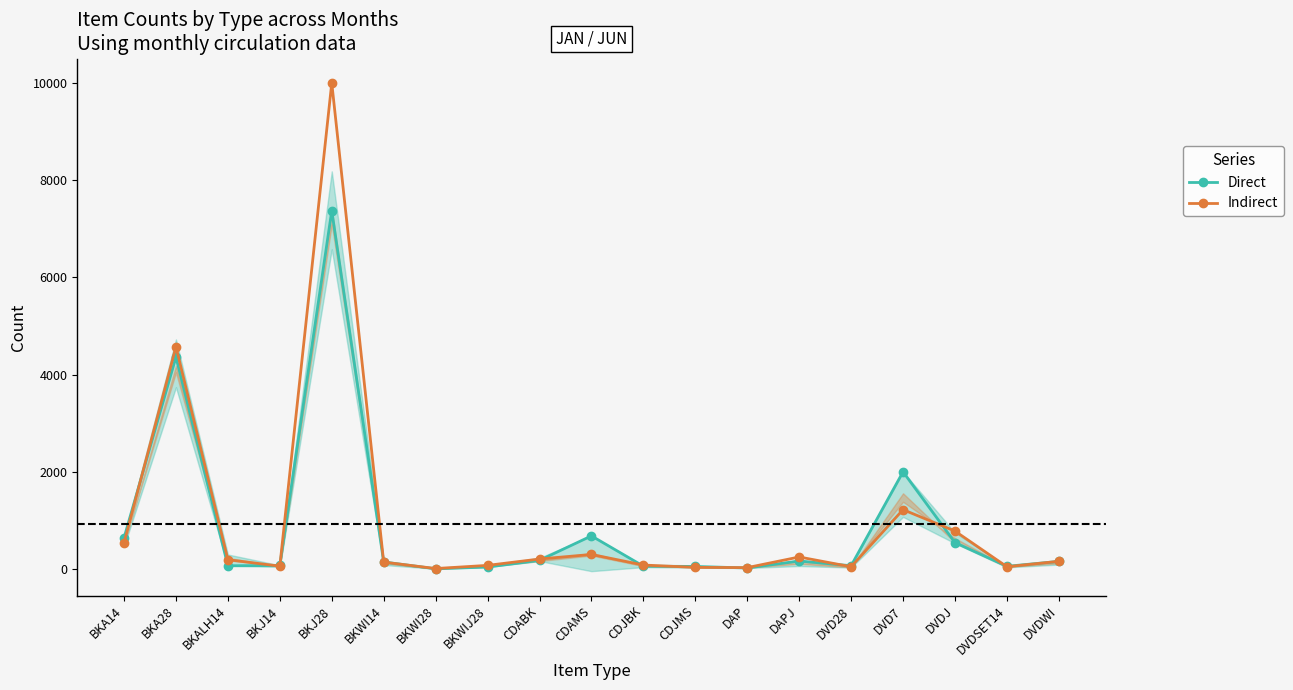

List the labels in order of Direct value, smallest first.

BKWI28, DAP, BKWIJ28, CDJMS, DVDSET14, CDJBK, BKALH14, DVD28, BKJ14, BKWI14, DVDWI, DAPJ, CDABK, DVDJ, BKA14, CDAMS, DVD7, BKA28, BKJ28